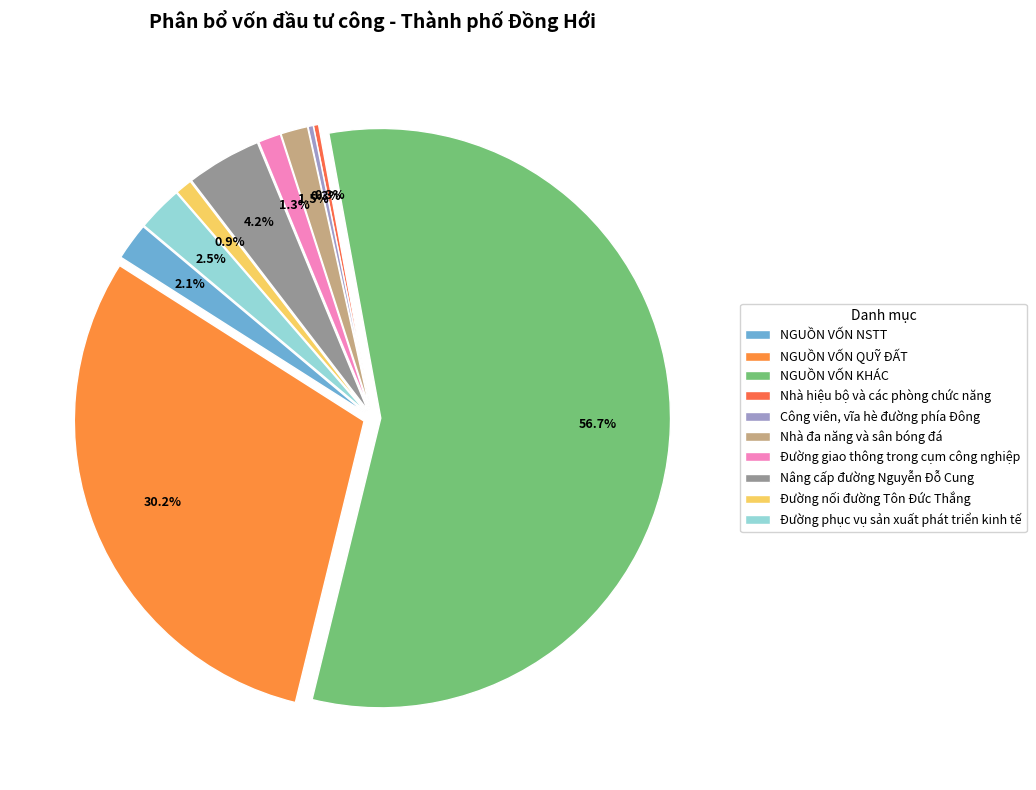

Does Công viên, vĩa hè đường phía Đông account for over 50% of the chart?

No